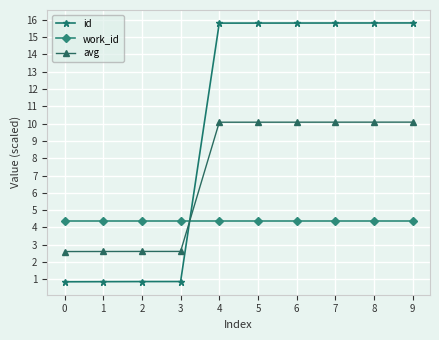

What is the approximate value of work_id at 2?

4.4